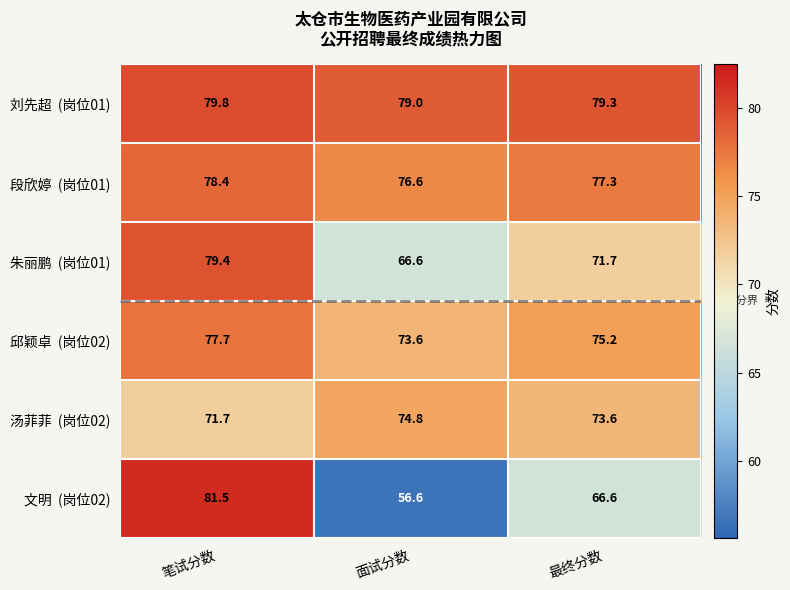

At how many categories does at least one series exceed 70?

3